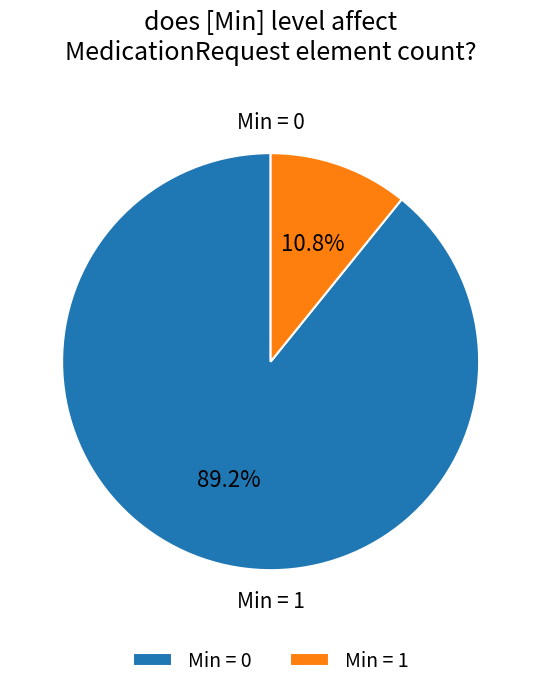

What percentage do Min = 0 and Min = 1 together represent?

100.0%